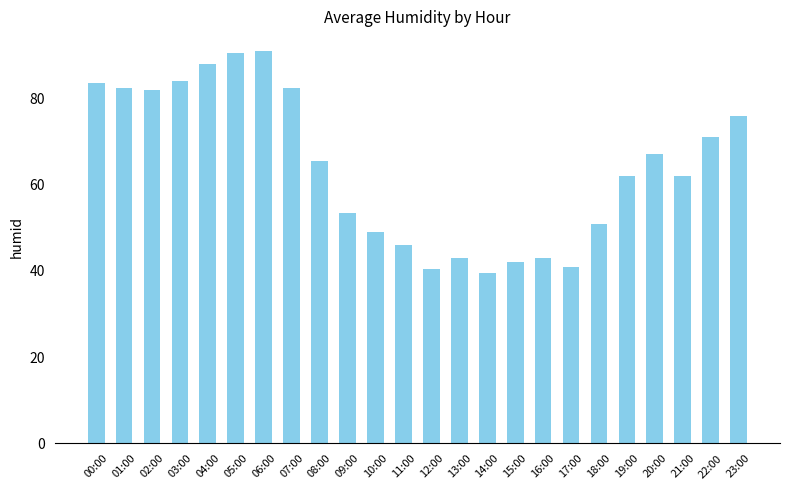

Between 12:00 and 22:00, which is larger?

22:00